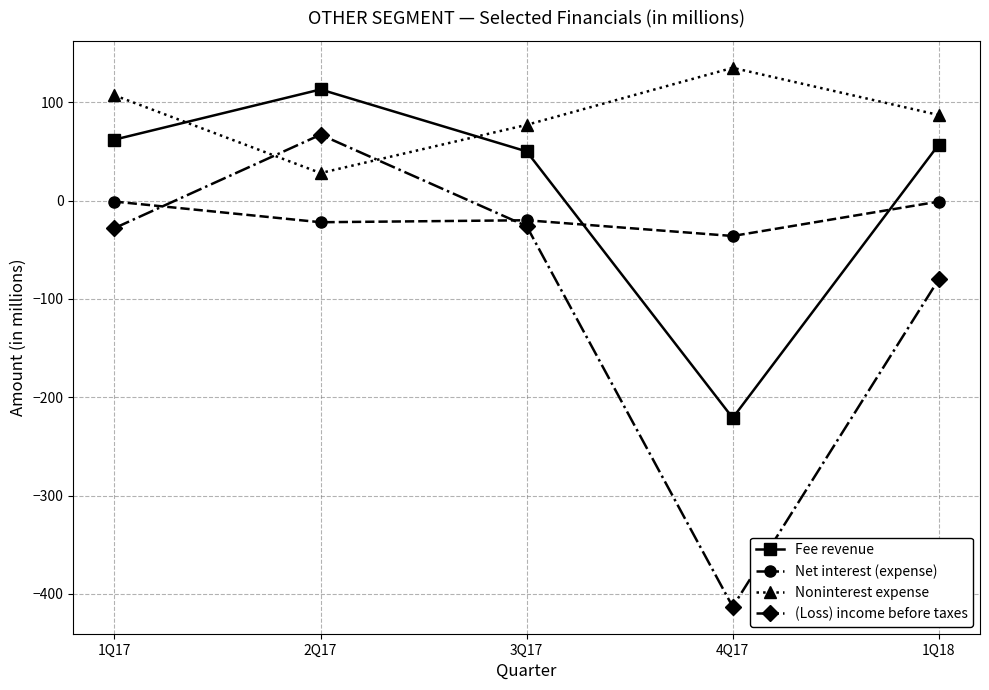

True or false: Net interest (expense) has a value of -1 at 1Q18.

True